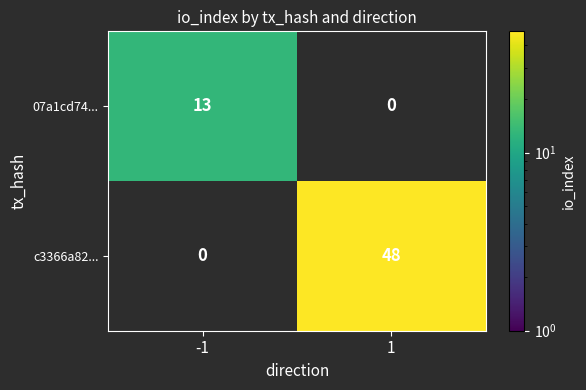

List the series in order of their peak value, highest first.

c3366a82..., 07a1cd74...